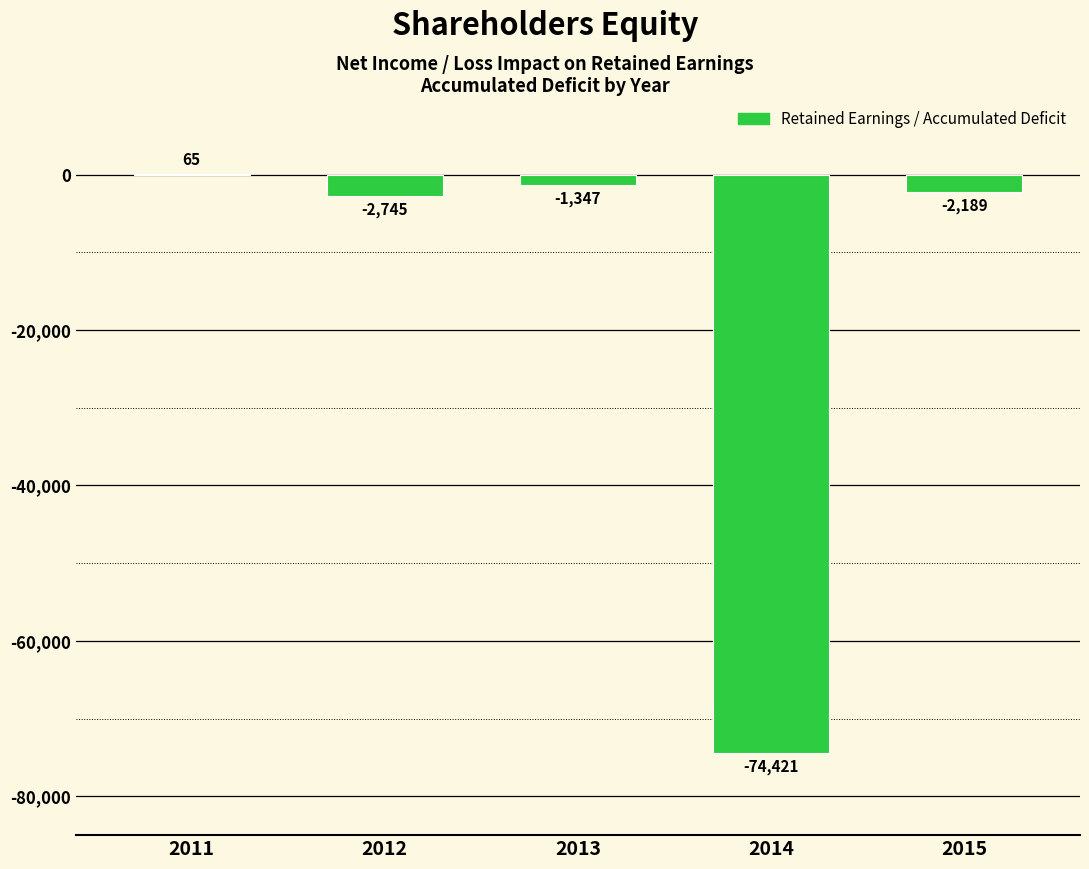

True or false: the data shows -2745 at 2012.

True